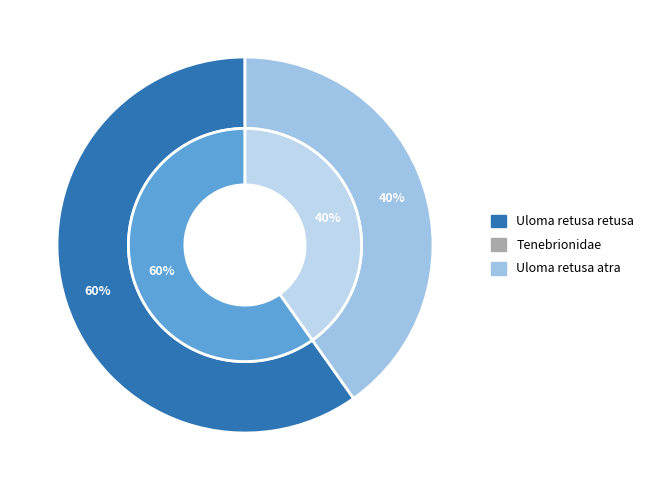

Does Uloma retusa retusa account for over 50% of the chart?

Yes